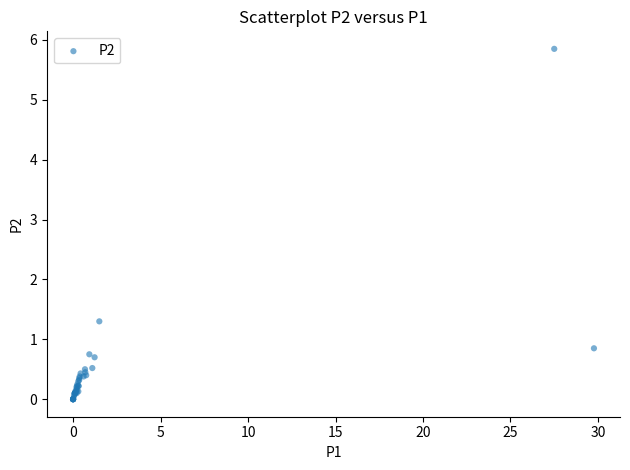

What Y value in the scatter plot is closest to 2?

1.3